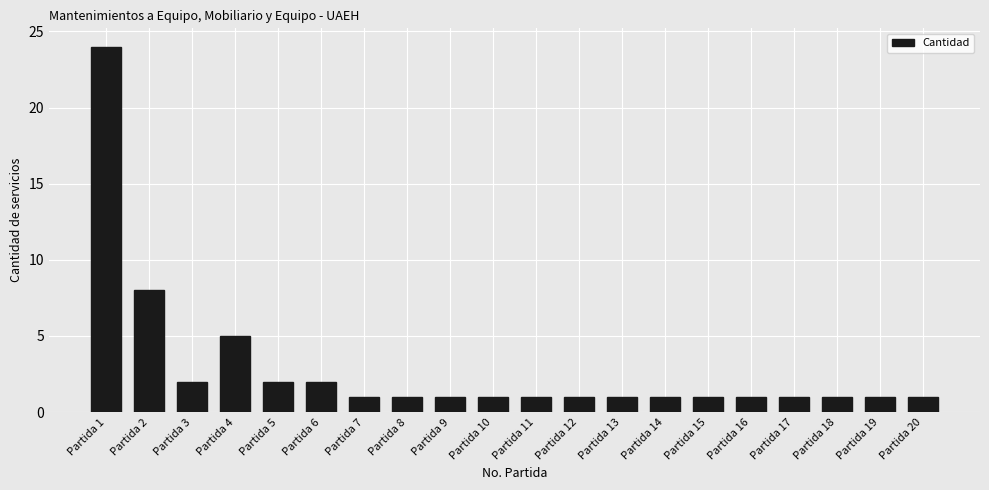

Approximately how many times larger is the value at Partida 16 compared to Partida 13?

1.0